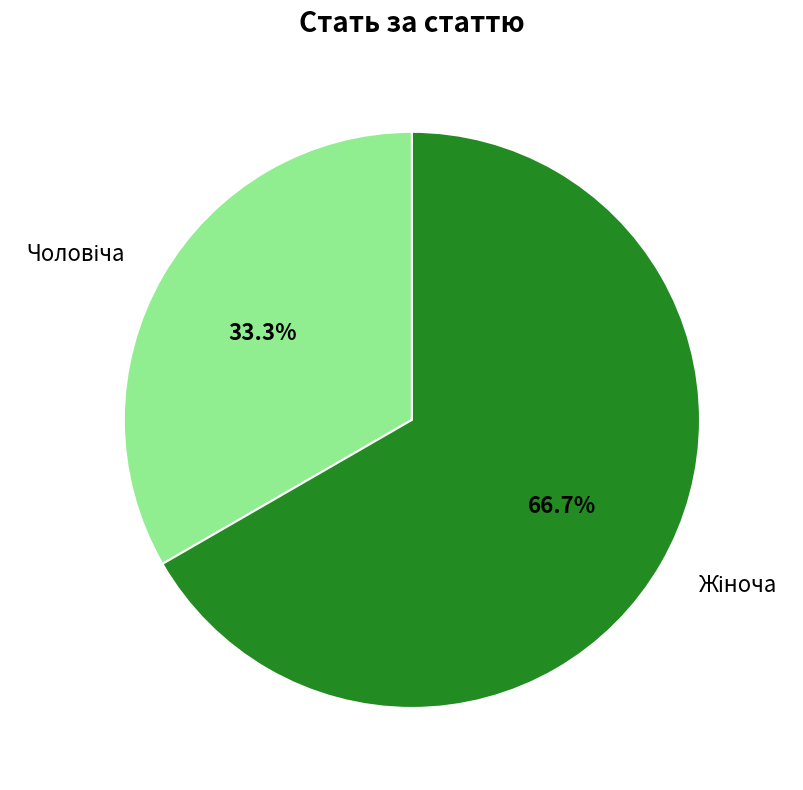

Is there any slice that represents more than half of the pie?

Yes